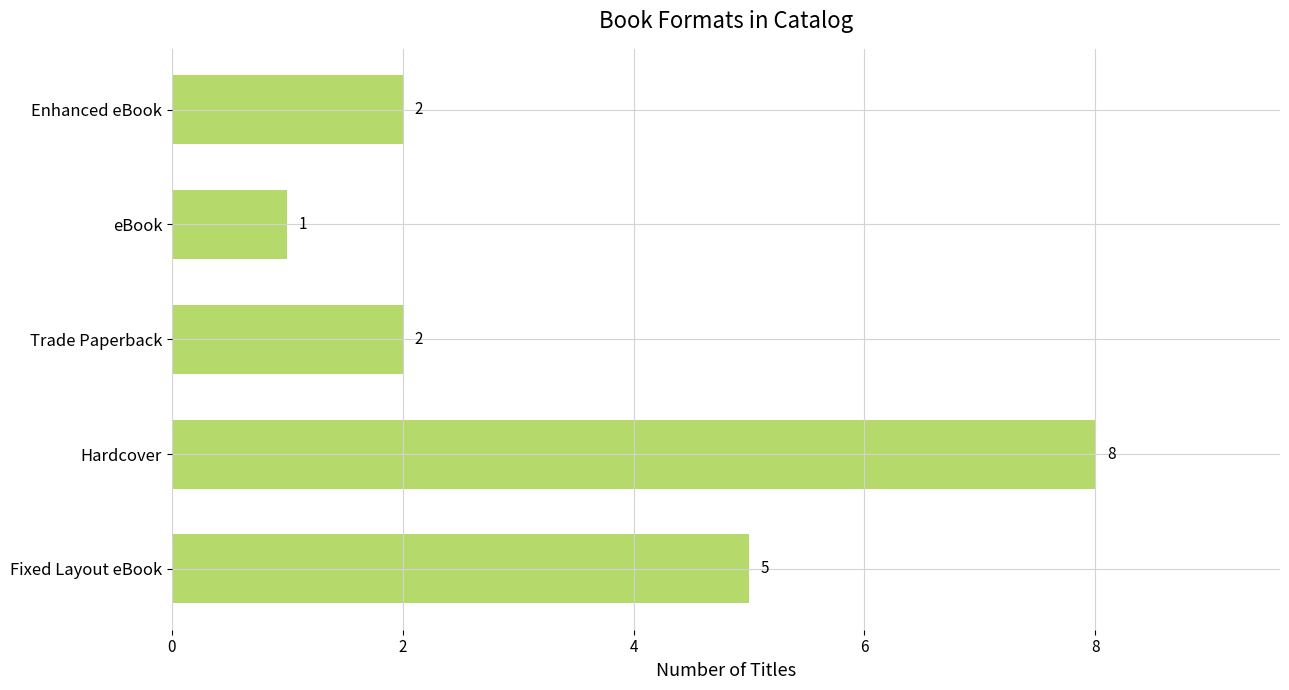

Reading bottom to top, list all the values displayed in this chart.

Fixed Layout eBook=5	Hardcover=8	Trade Paperback=2	eBook=1	Enhanced eBook=2